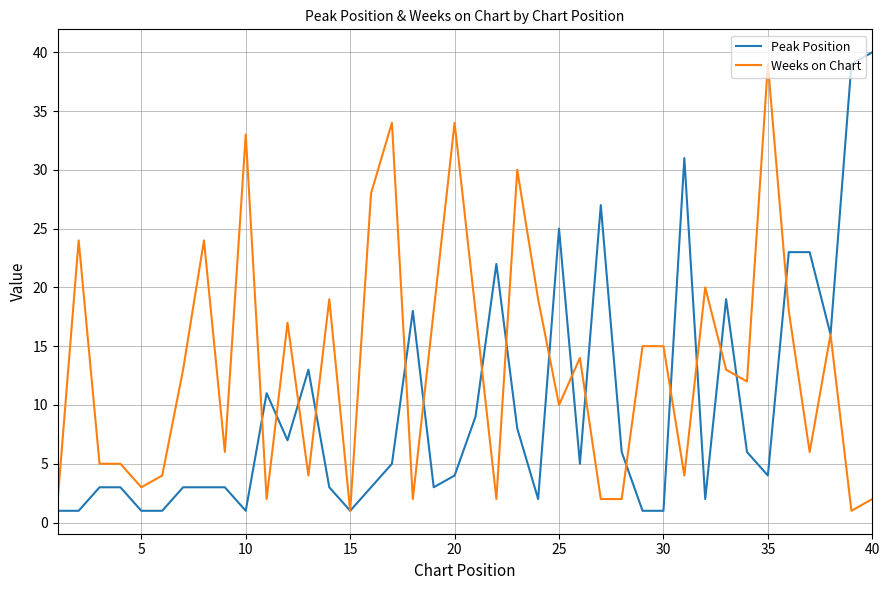

What is the sum of all Weeks on Chart values?

536